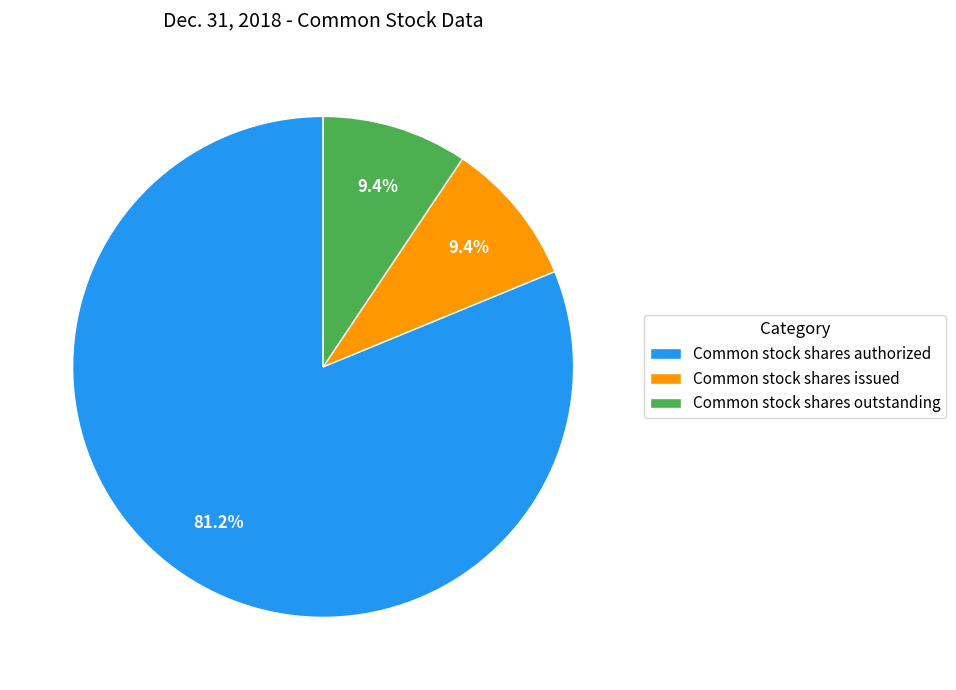

Do Common stock shares outstanding and Common stock shares authorized together represent more than half of the pie?

Yes